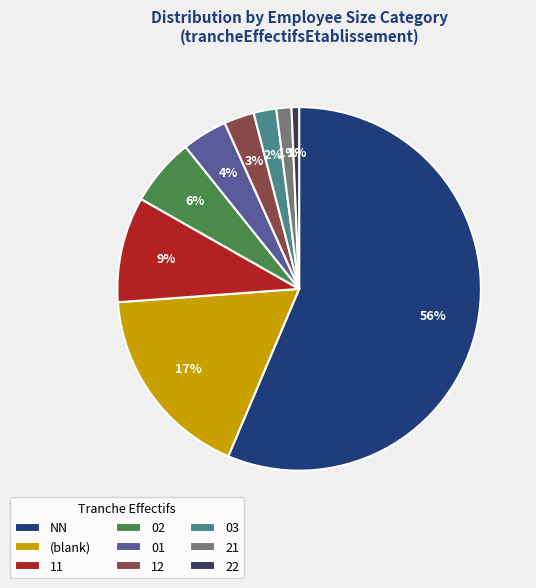

Count the number of slices in the pie.

9